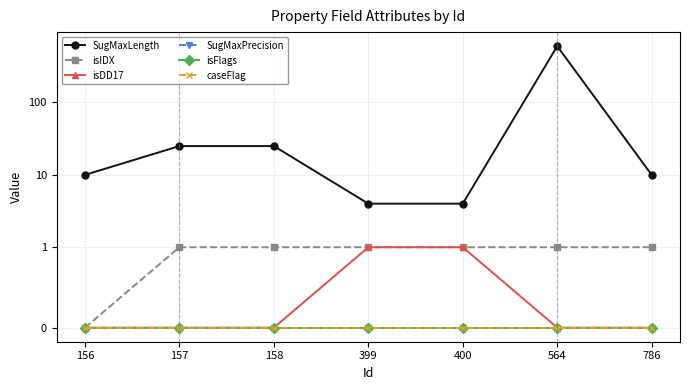

At which category is the sum across all series the highest?

564